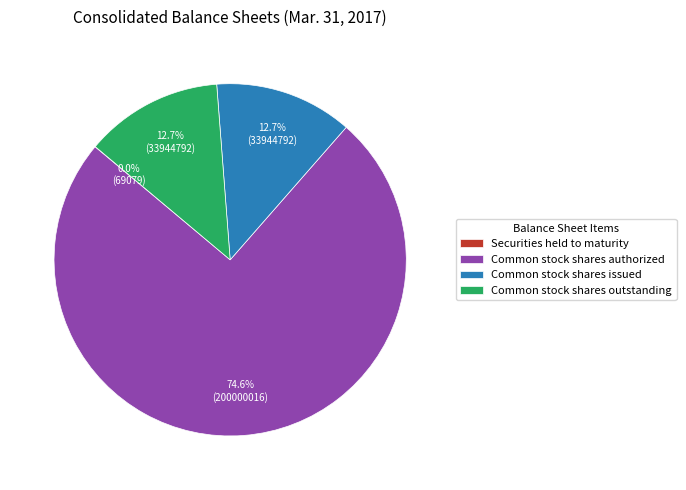

Which category has the biggest portion of the pie?

Common stock shares authorized